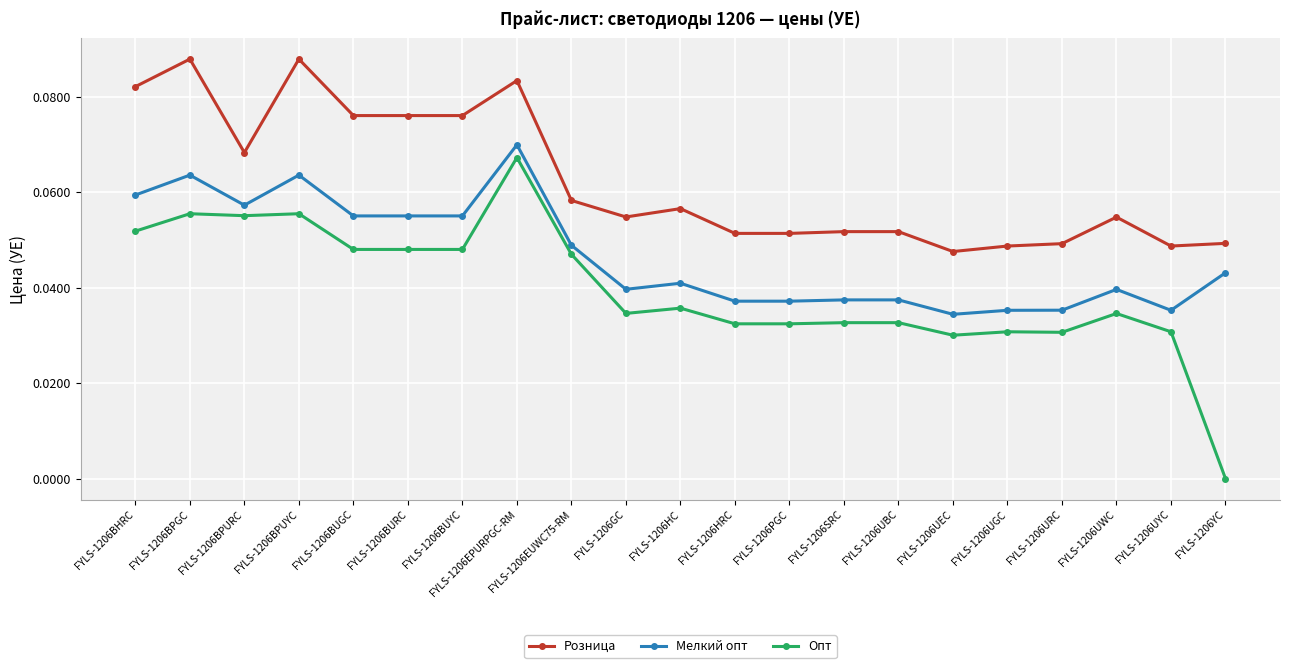

The value of Опт at FYLS-1206BPGC is 0.0. True or false?

False